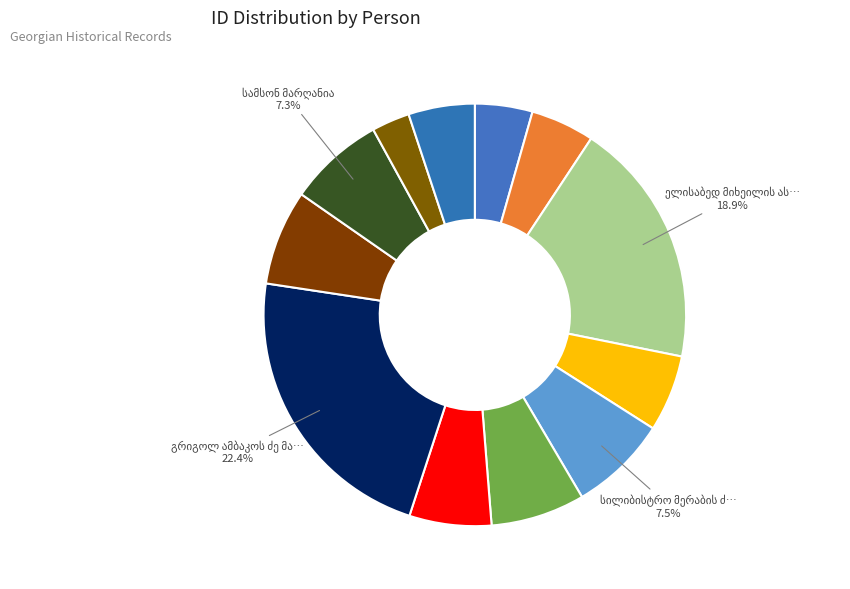

What is the smallest slice in the pie chart?

აქვსენტი ამბაკოს ძე მახარაძე